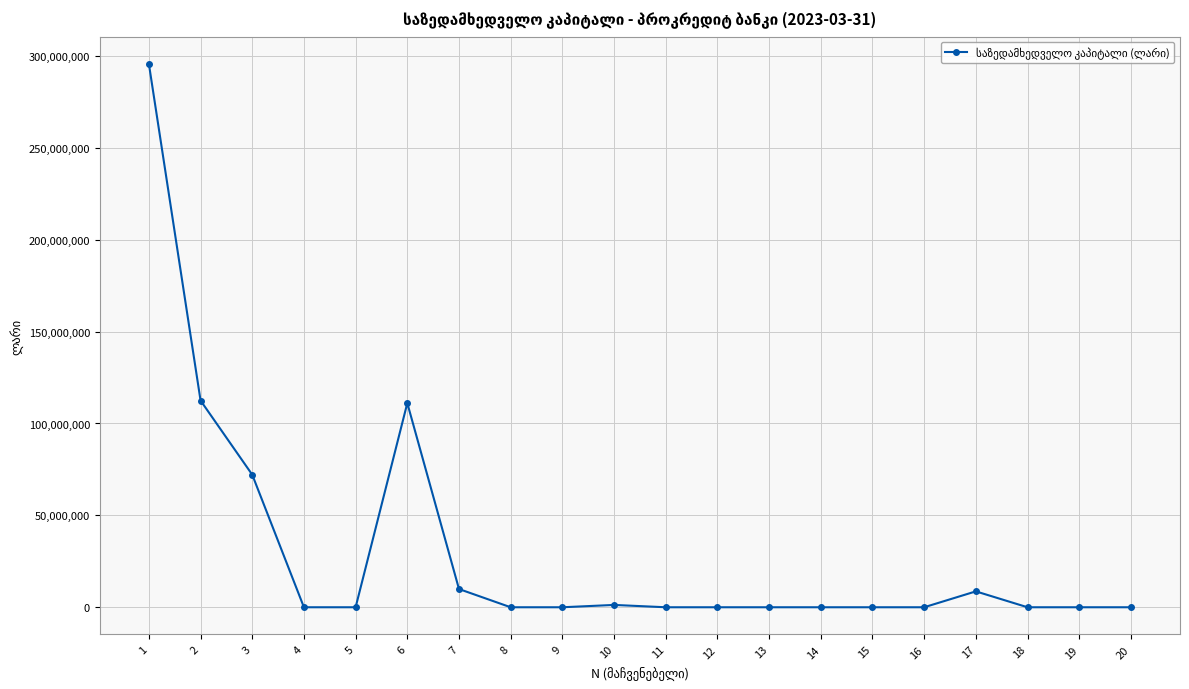

Is it true that the value at 3 is 72117569.8?

True